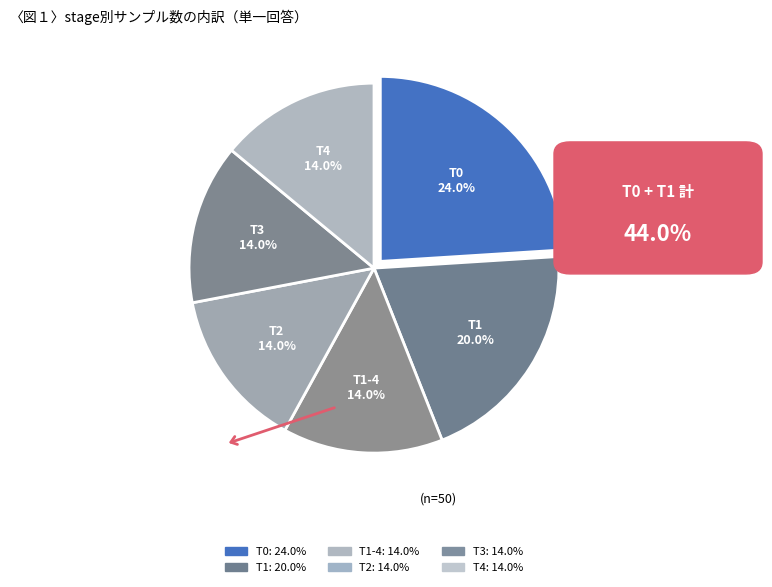

Which slice is the largest?

T0